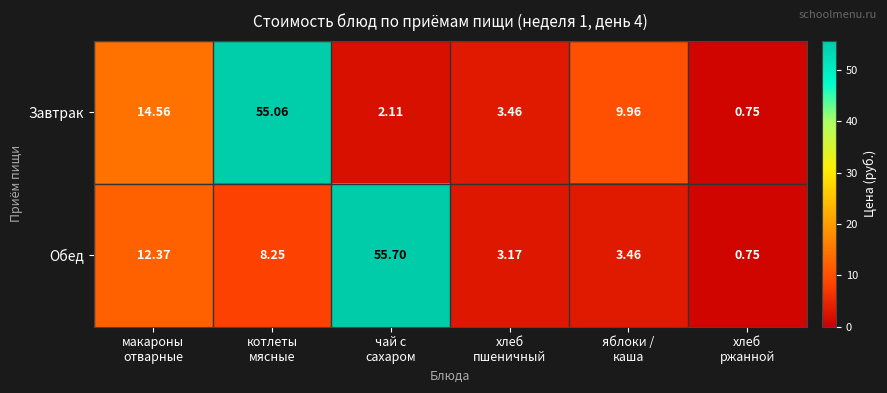

Rank the series by their maximum value, from highest to lowest.

Обед, Завтрак